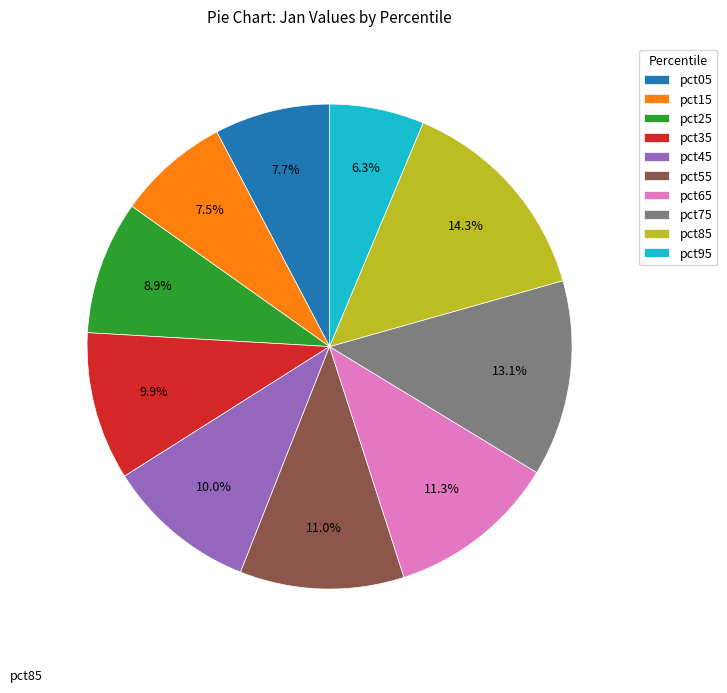

Count the number of slices in the pie.

10